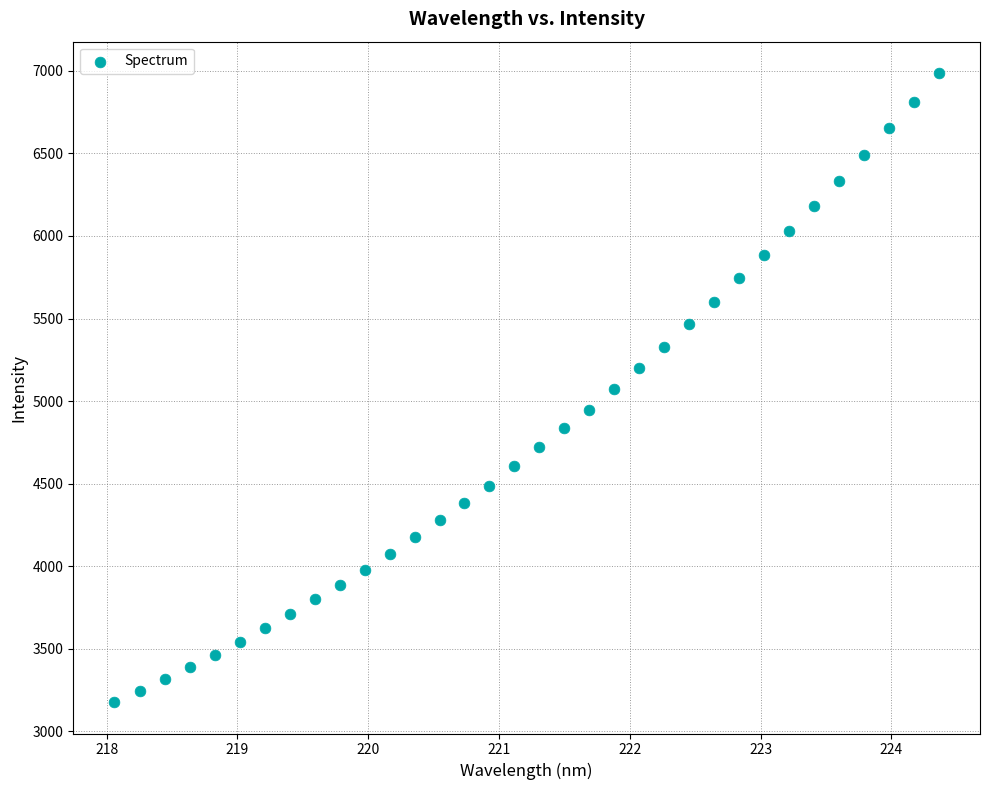

What is the range of Y values (max minus min)?

3807.7